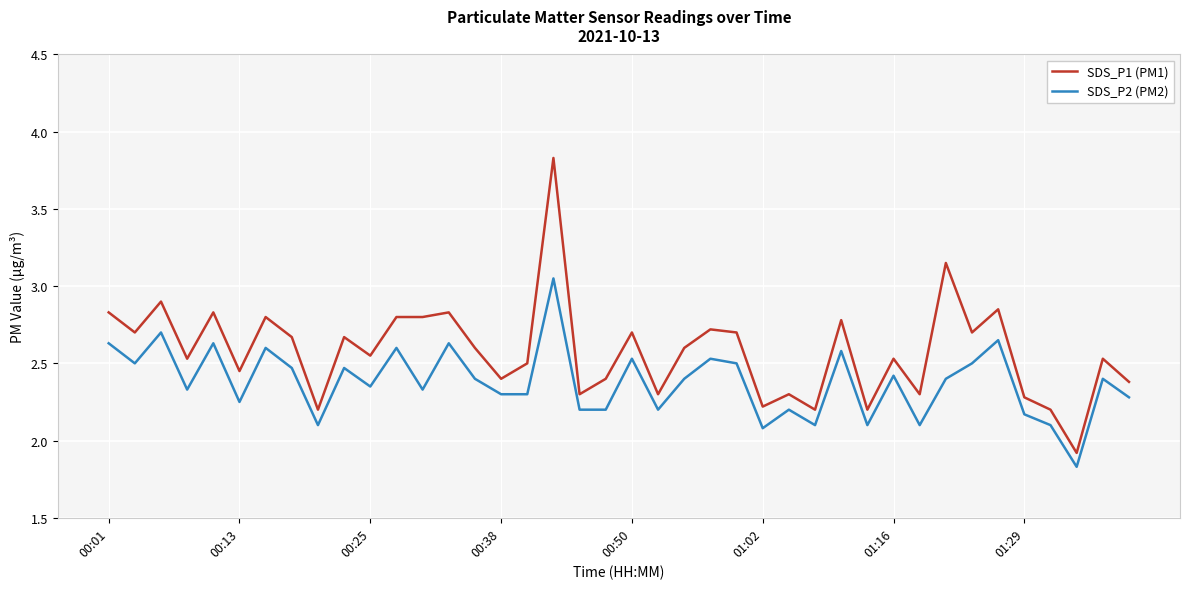

What is the difference between the maximum and minimum values in the SDS_P2 (PM2) series?

1.2